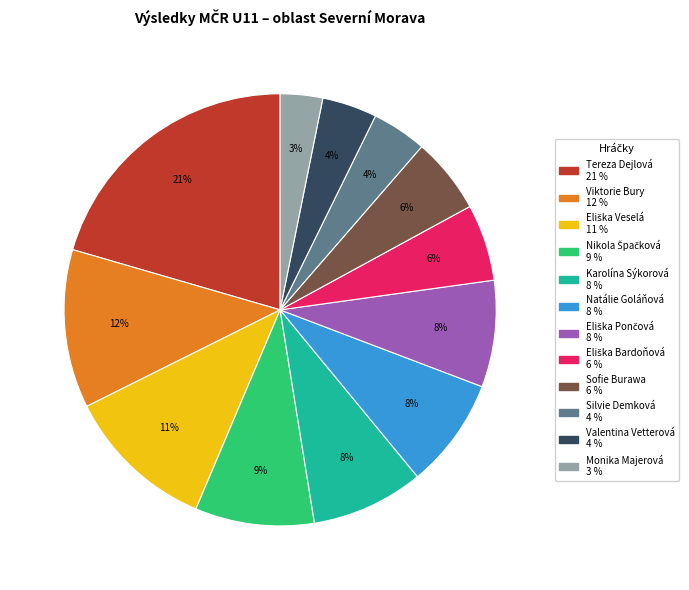

How many slices are in this pie chart?

12